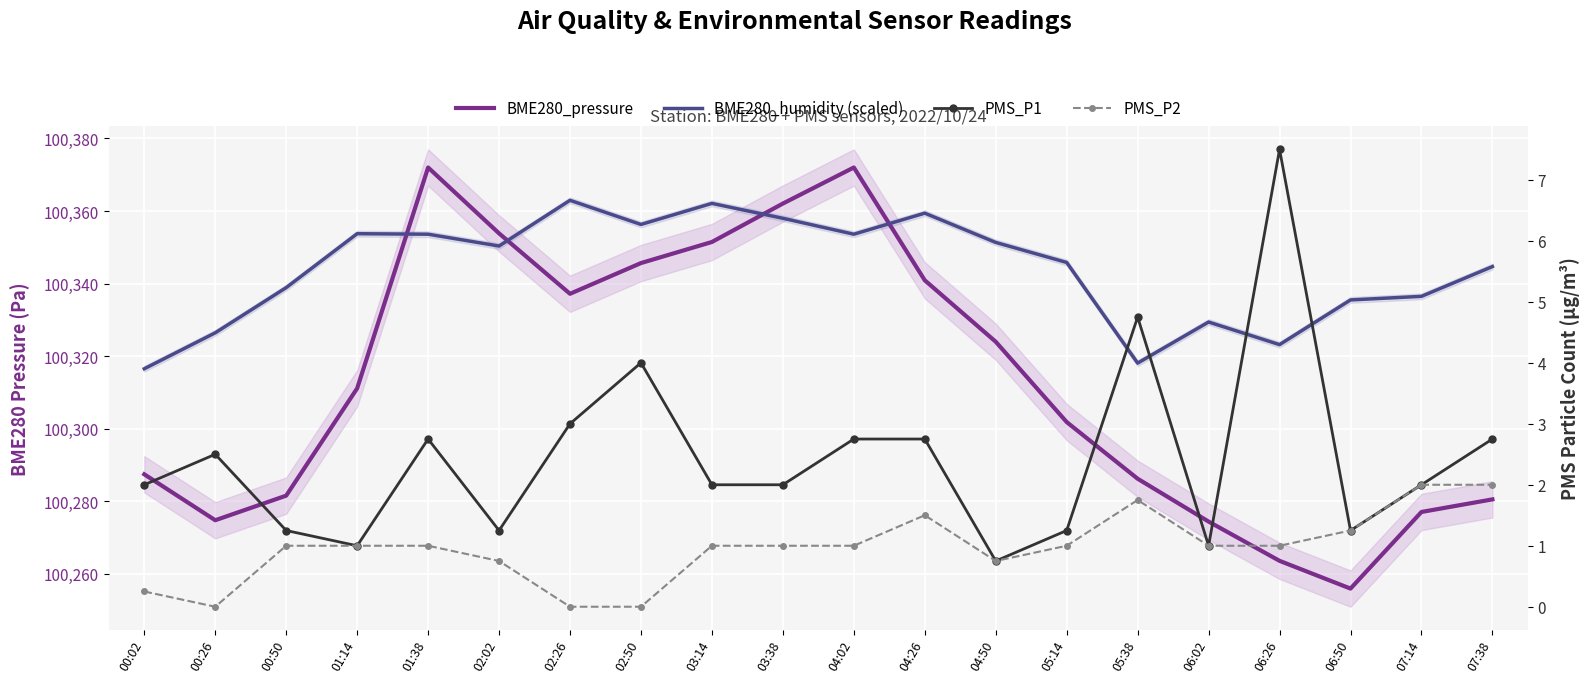

Rank the series at 05:38 from lowest to highest value.

PMS_P2, PMS_P1, BME280_pressure, BME280_humidity (scaled)